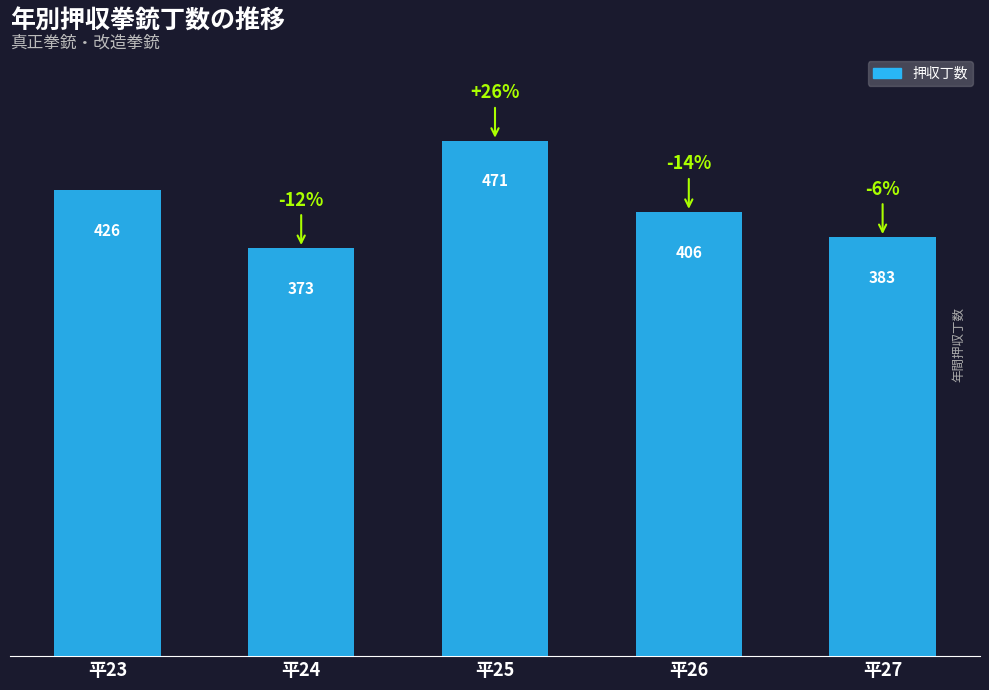

Reading left to right, list all the values displayed in this chart.

426	373	471	406	383